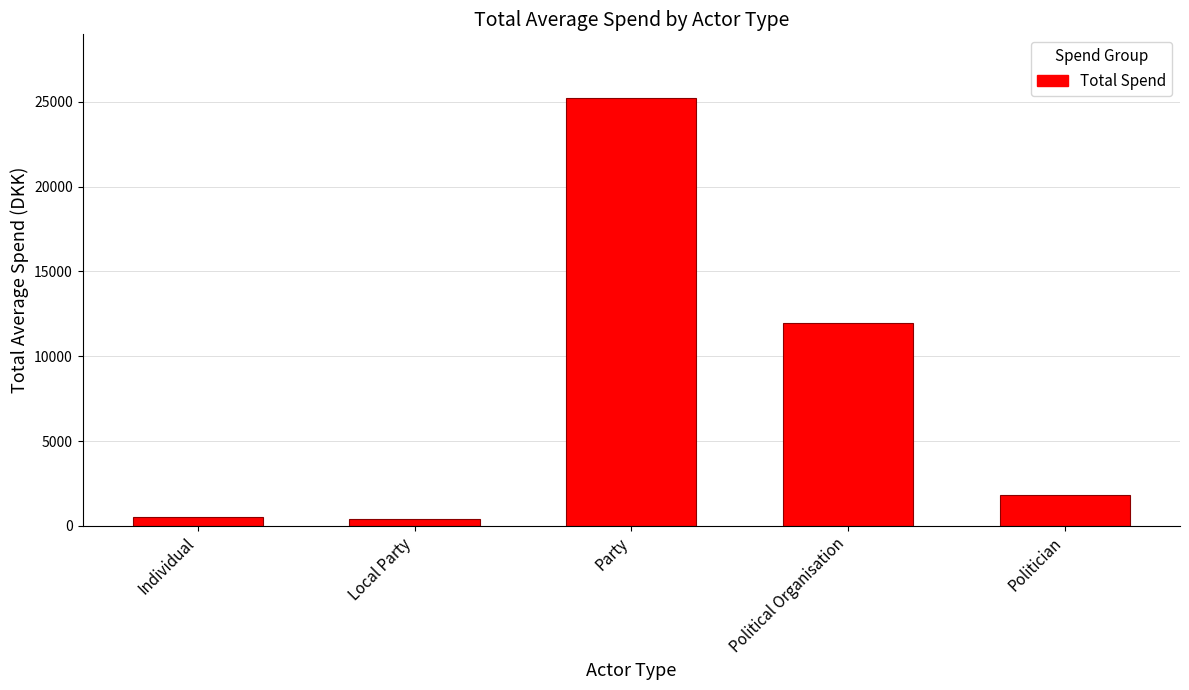

What is the change in value from Local Party to Politician?

+1394.0